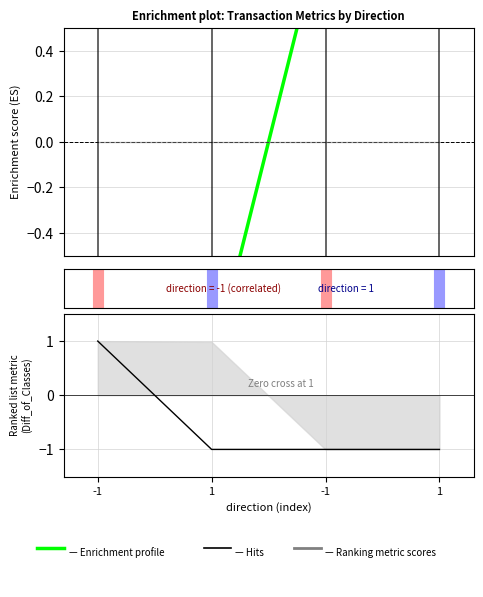

At how many categories does at least one series exceed 0?

3